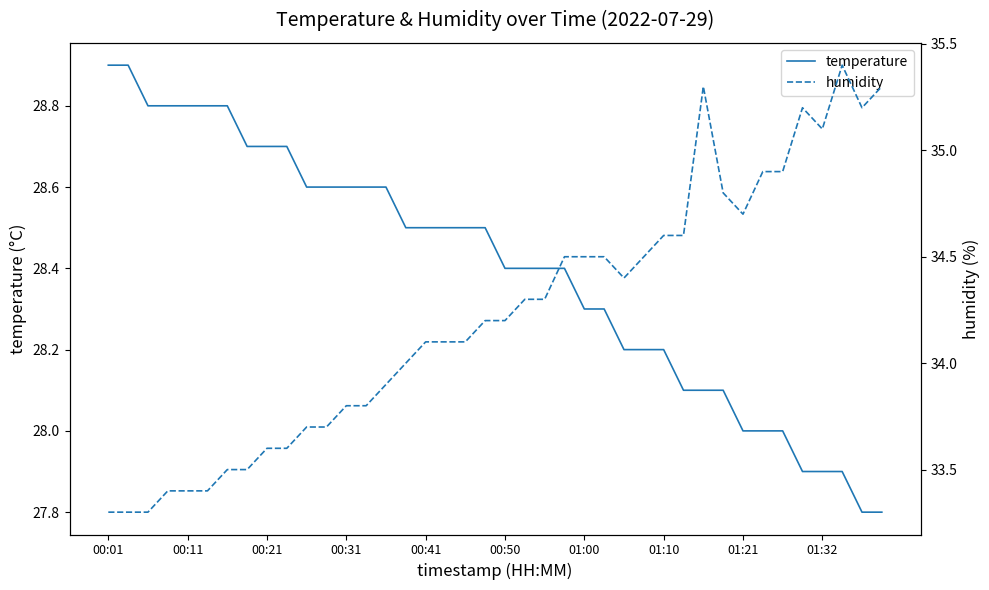

What is the lowest value of the temperature series?

27.8